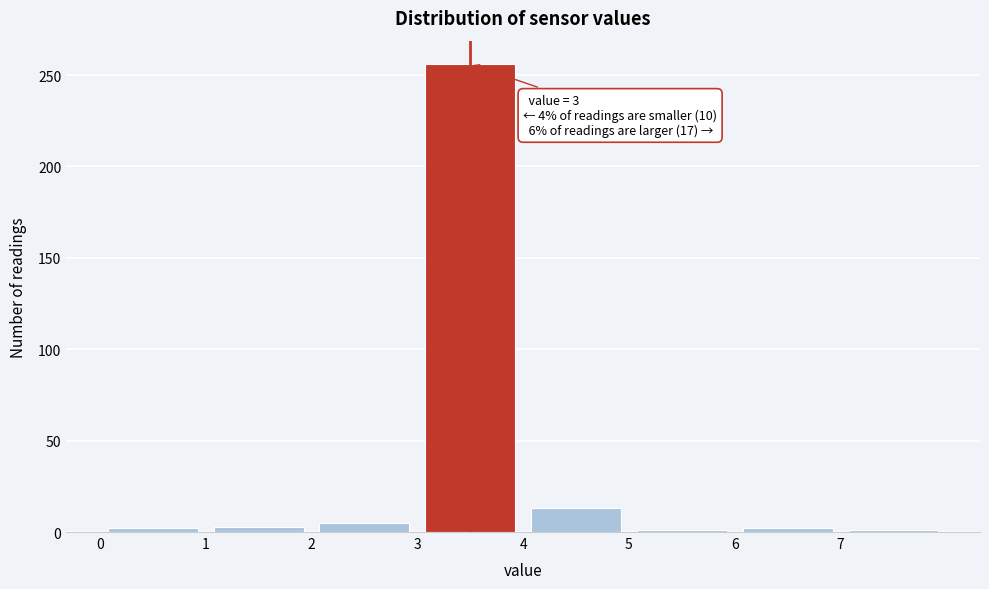

Which range on the x-axis has the tallest bar?

3 to 4